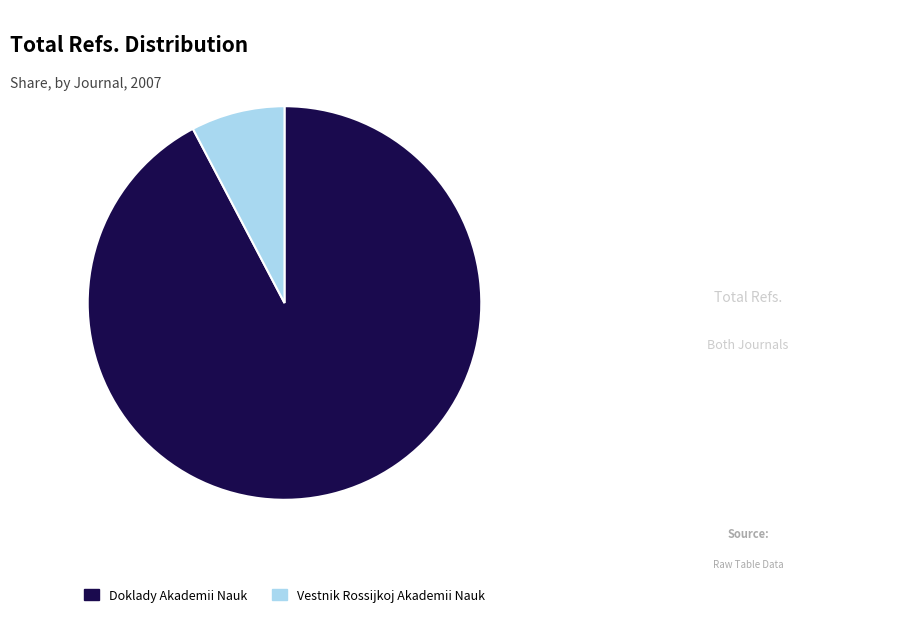

Which category accounts for the majority?

Doklady Akademii Nauk